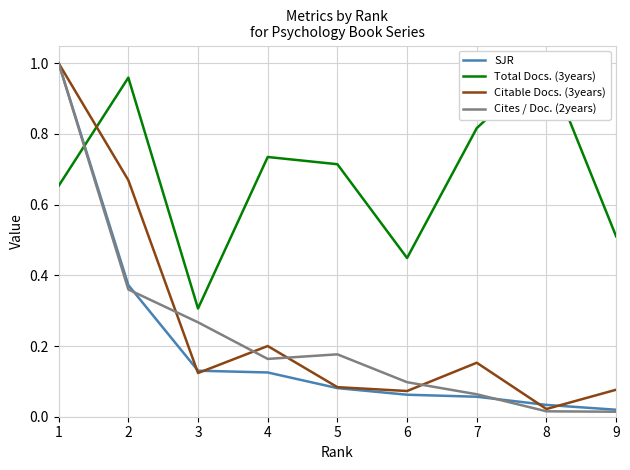

What is the approximate value of Total Docs. (3years) at 6?

0.4